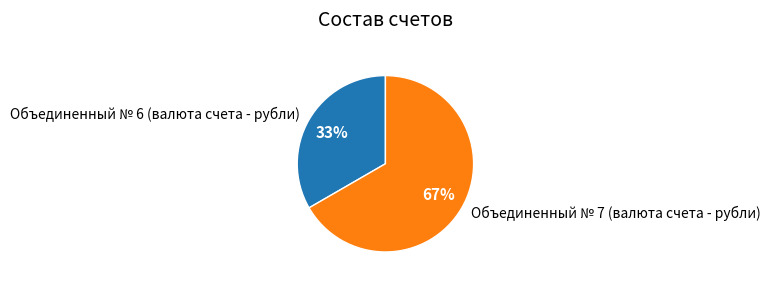

What is the ratio of the value at Объединенный № 6 (валюта счета - рубли) to the value at Объединенный № 7 (валюта счета - рубли)?

0.5